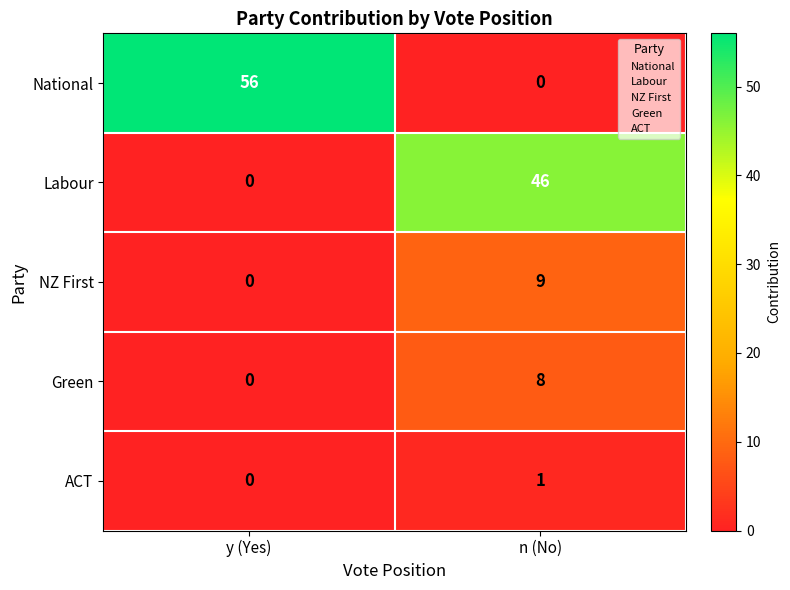

What is the difference between the highest and lowest values at y (Yes)?

56